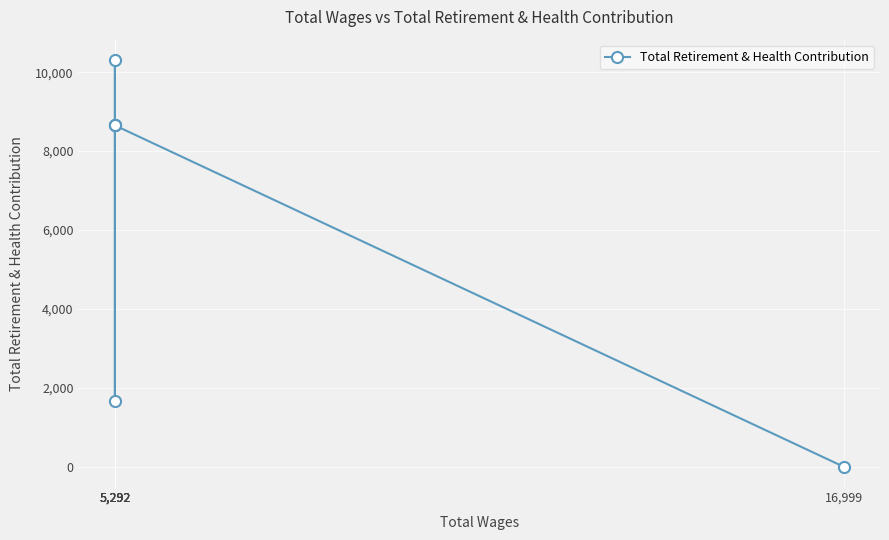

What is the change in value from 5,292 to 5,292?

+6995